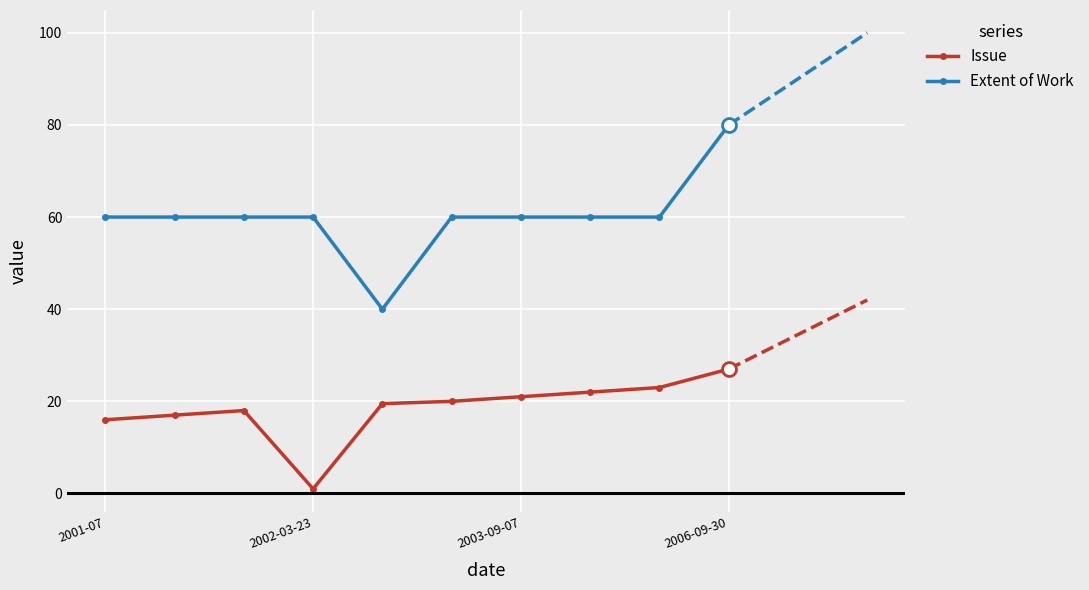

Which series has the largest range (max minus min)?

Extent of Work